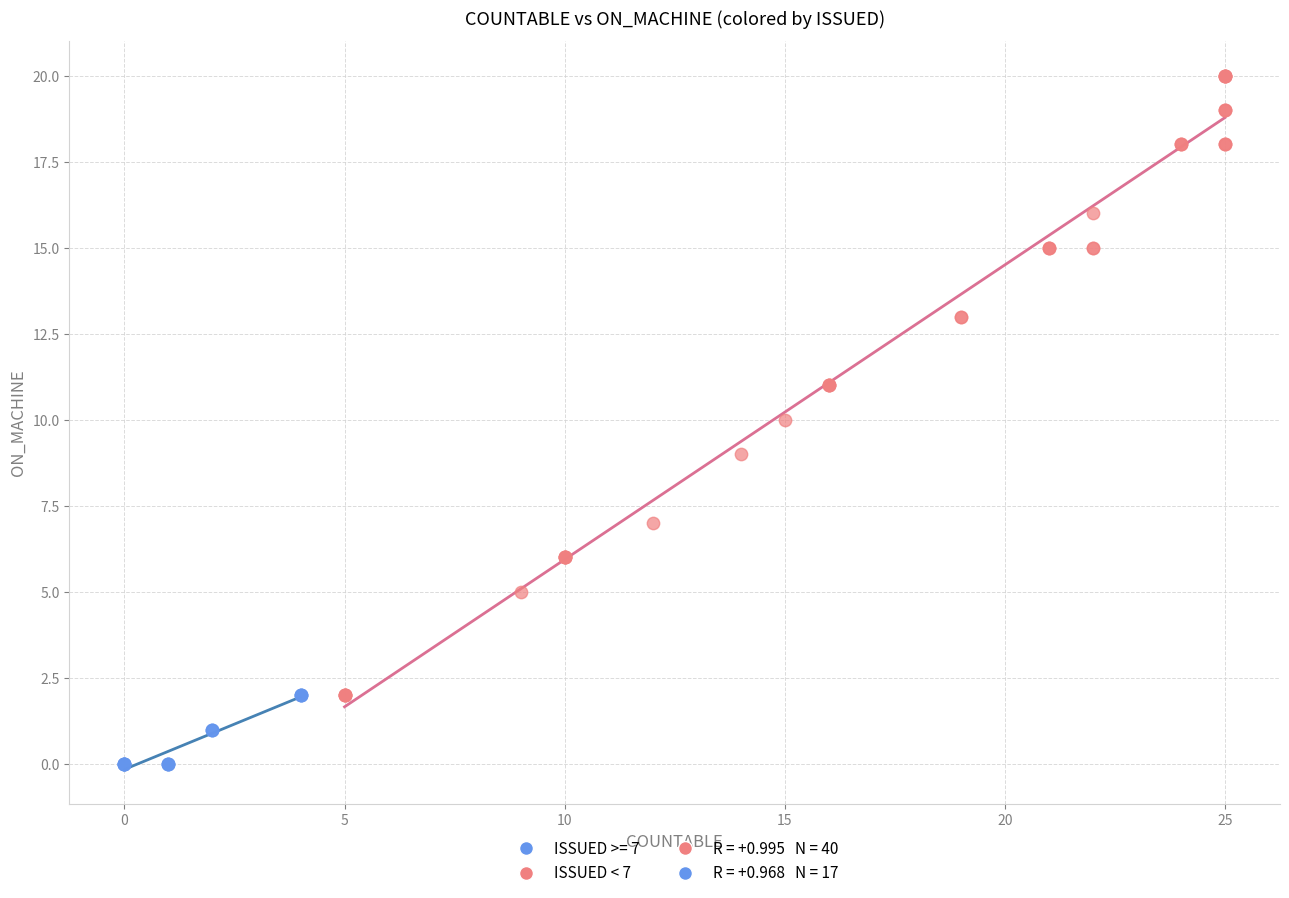

Which series contains the lowest Y value?

ISSUED >= 7